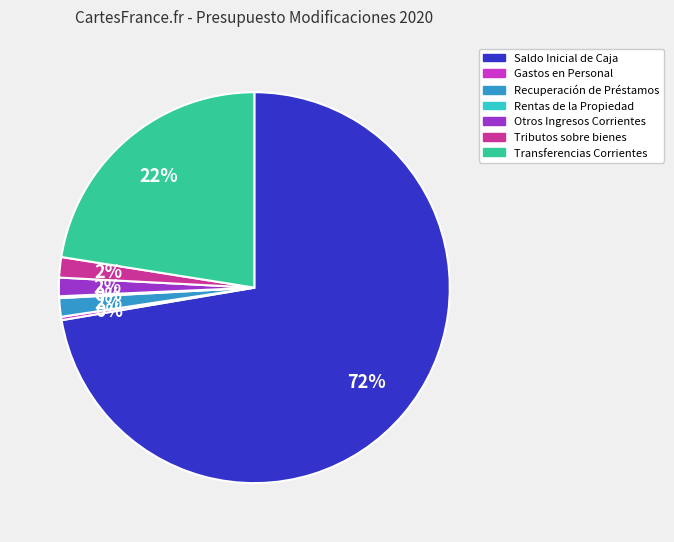

To the nearest percent, what percentage of the pie is Recuperación de Préstamos?

2%